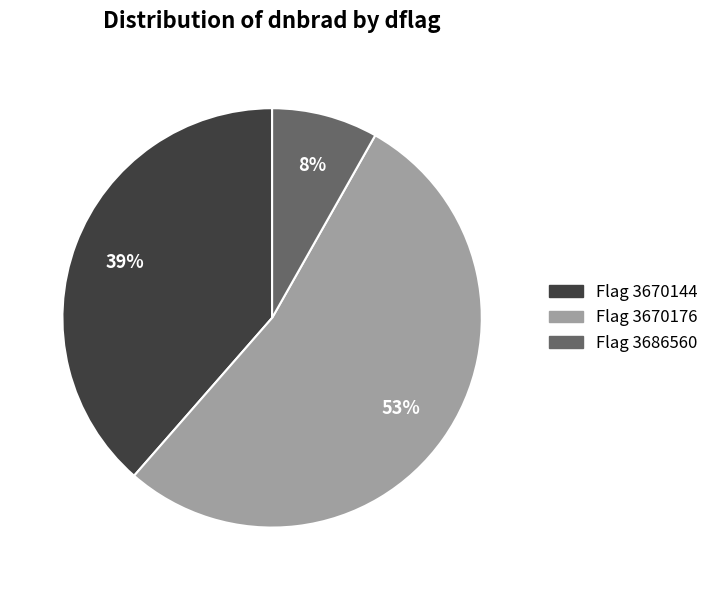

To the nearest percent, what is the average slice percentage?

33%